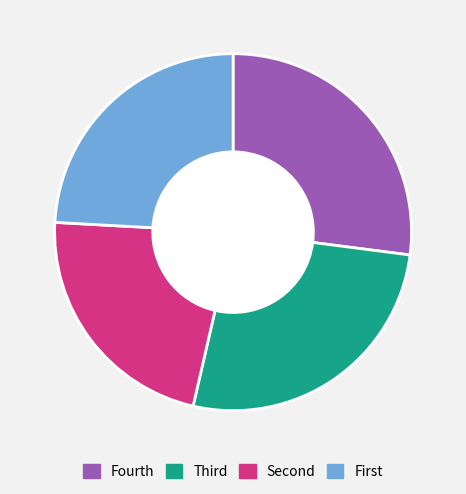

Which category has the smallest portion of the pie?

Second